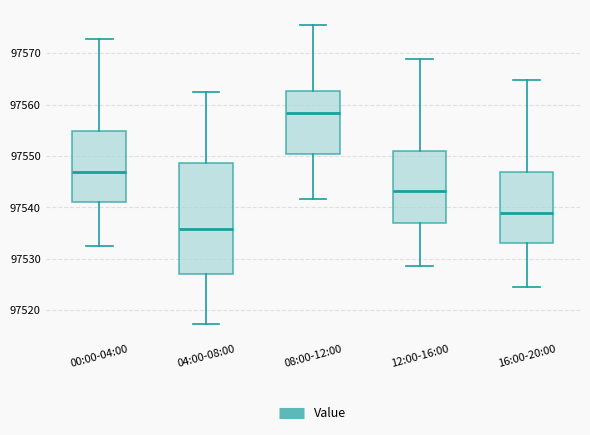

Reading left to right, read every box against the y-axis: the position of its median line, the range the box covers, and the ends of its whiskers. The values are not printed on the chart, so give them approximately, as read against the axis.

00:00-04:00: median 97547, box 97541 to 97555, whiskers 97533 to 97573
04:00-08:00: median 97536, box 97527 to 97549, whiskers 97517 to 97563
08:00-12:00: median 97558, box 97550 to 97563, whiskers 97542 to 97576
12:00-16:00: median 97543, box 97537 to 97551, whiskers 97529 to 97569
16:00-20:00: median 97539, box 97533 to 97547, whiskers 97525 to 97565